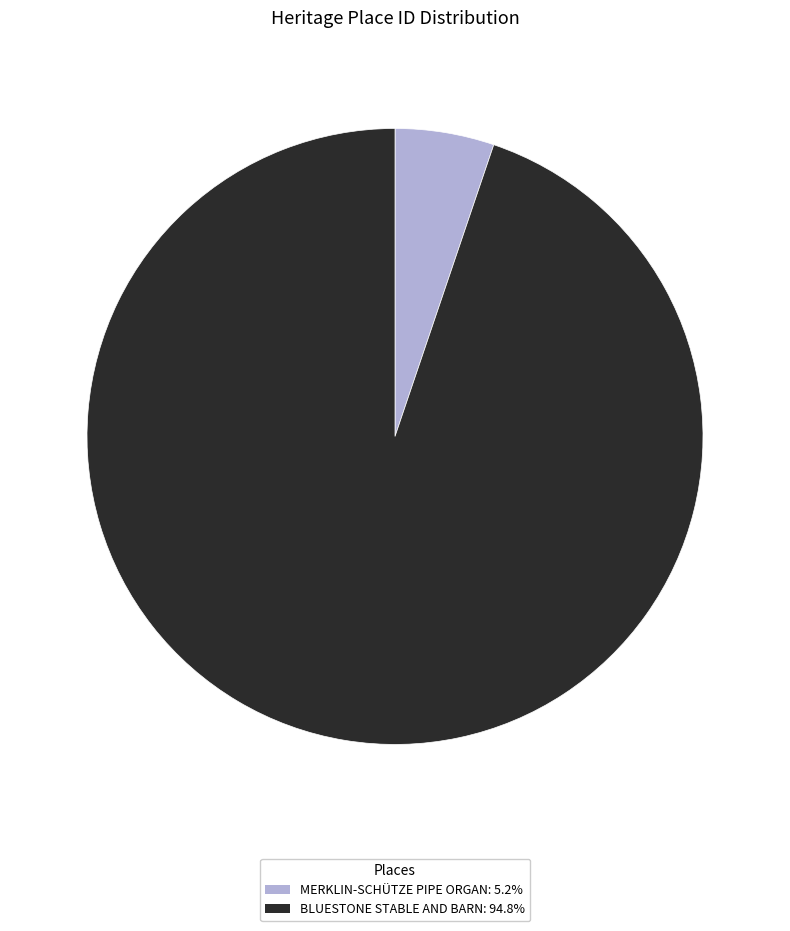

Rank the categories by value from highest to lowest.

BLUESTONE STABLE AND BARN, MERKLIN-SCHÜTZE PIPE ORGAN